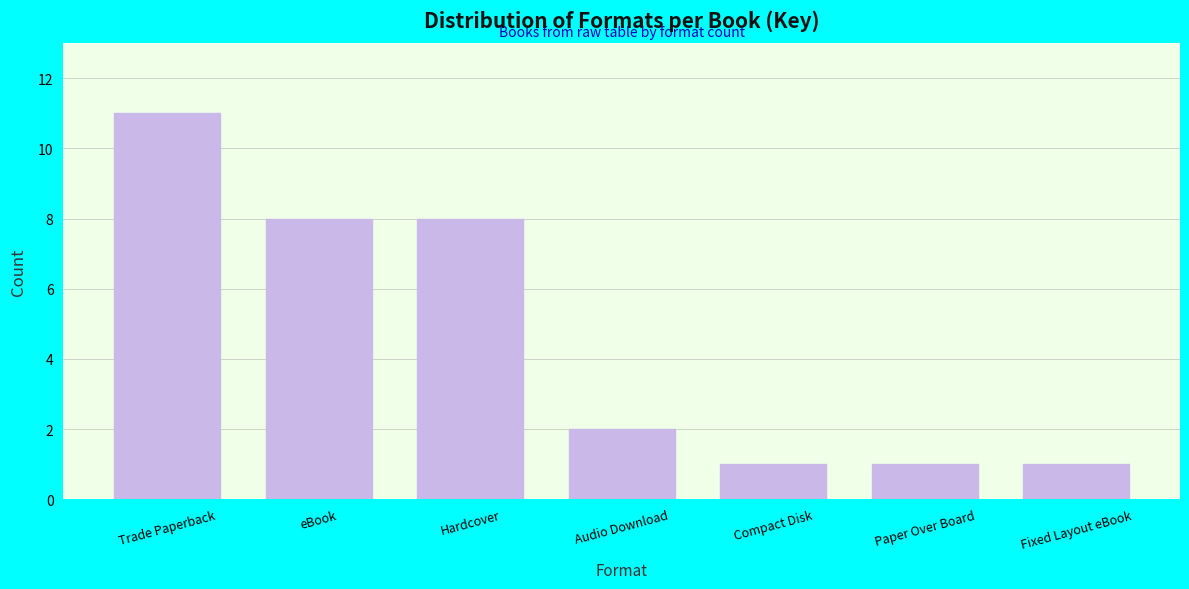

Reading right to left, transcribe all the data shown in this chart.

Fixed Layout eBook=1	Paper Over Board=1	Compact Disk=1	Audio Download=2	Hardcover=8	eBook=8	Trade Paperback=11